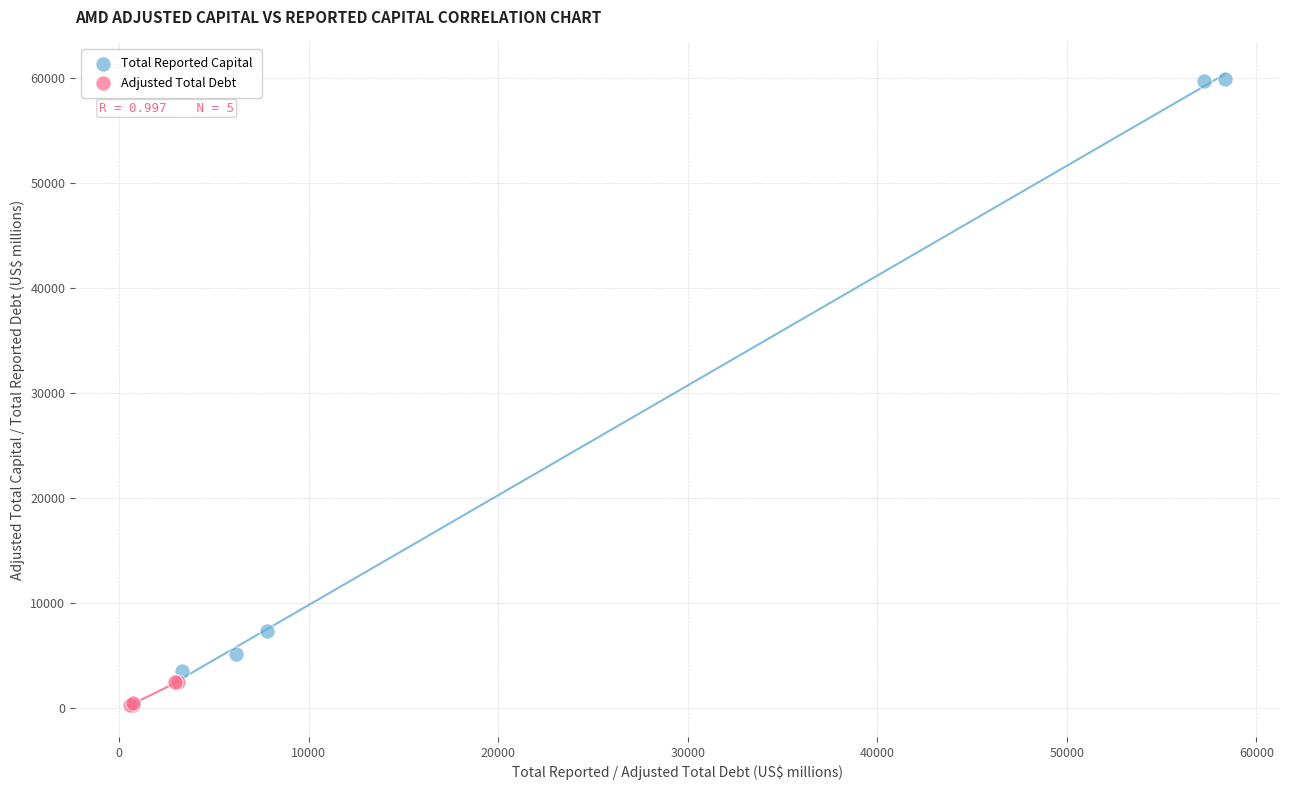

Which series has the largest Y range (max minus min)?

Total Reported Capital